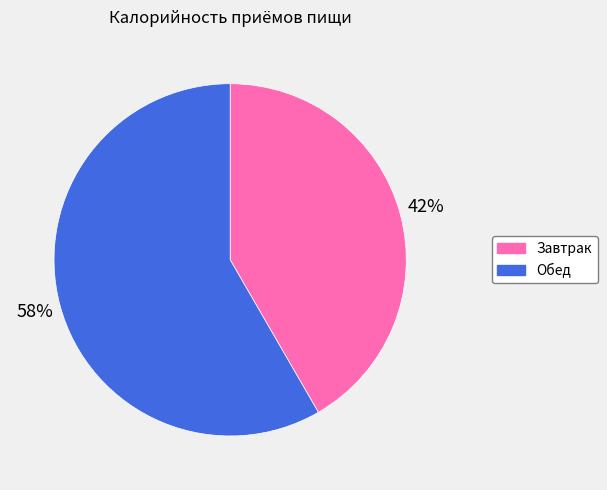

How many segments does this pie chart have?

2